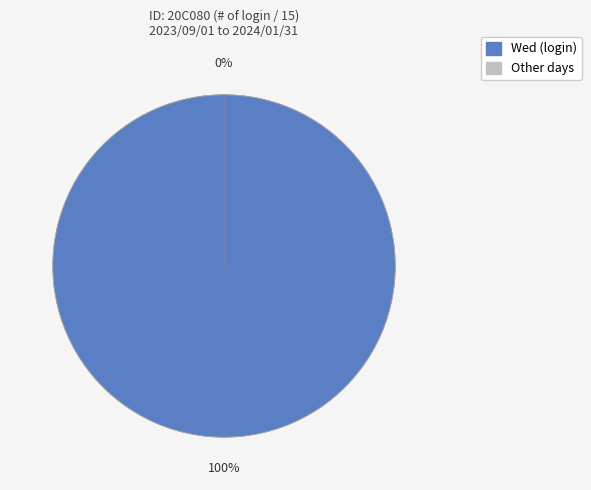

How many slices are in this pie chart?

2